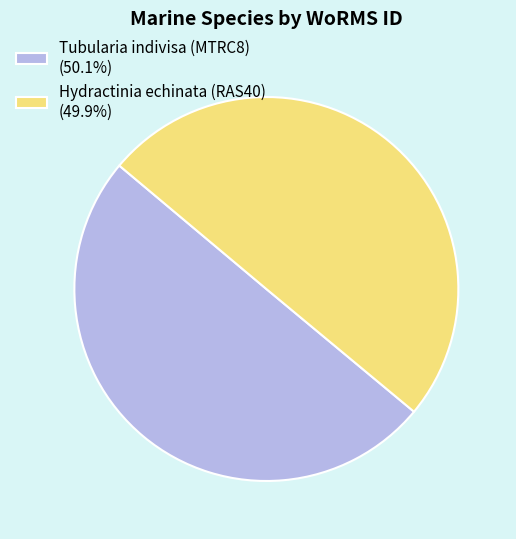

Do Tubularia indivisa (MTRC8) and Hydractinia echinata (RAS40) together represent more than half of the pie?

Yes